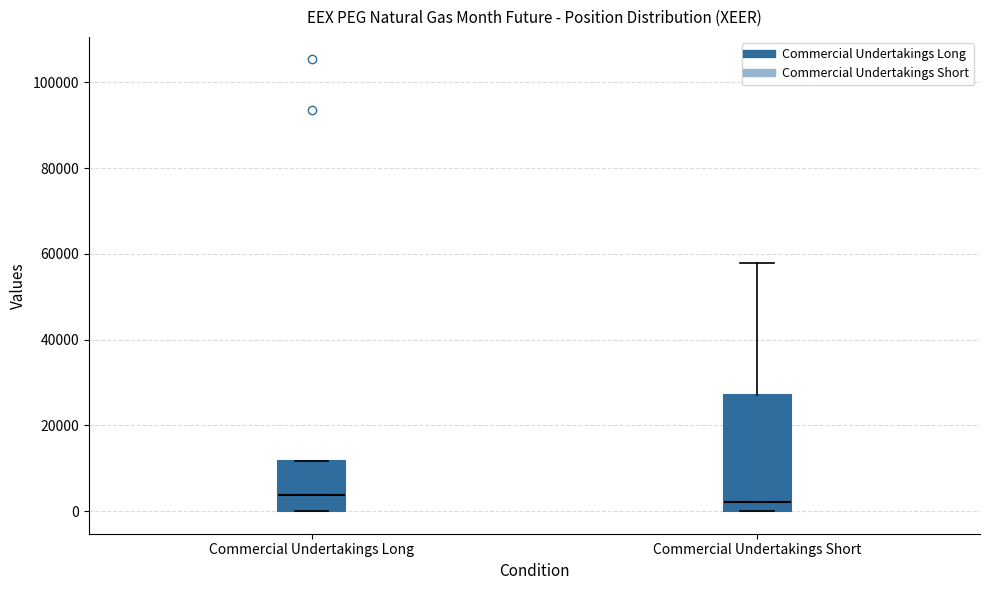

Reading left to right, transcribe this box plot: for each box, give where its median line is, the range the box spans, and where its two whiskers end, as read against the y-axis. The values are not printed on the chart, so give them approximately, as read against the axis.

Commercial Undertakings Long: median 4000, box 0 to 12000, whiskers 0 to 12000
Commercial Undertakings Short: median 2000, box 0 to 26000, whiskers 0 to 58000